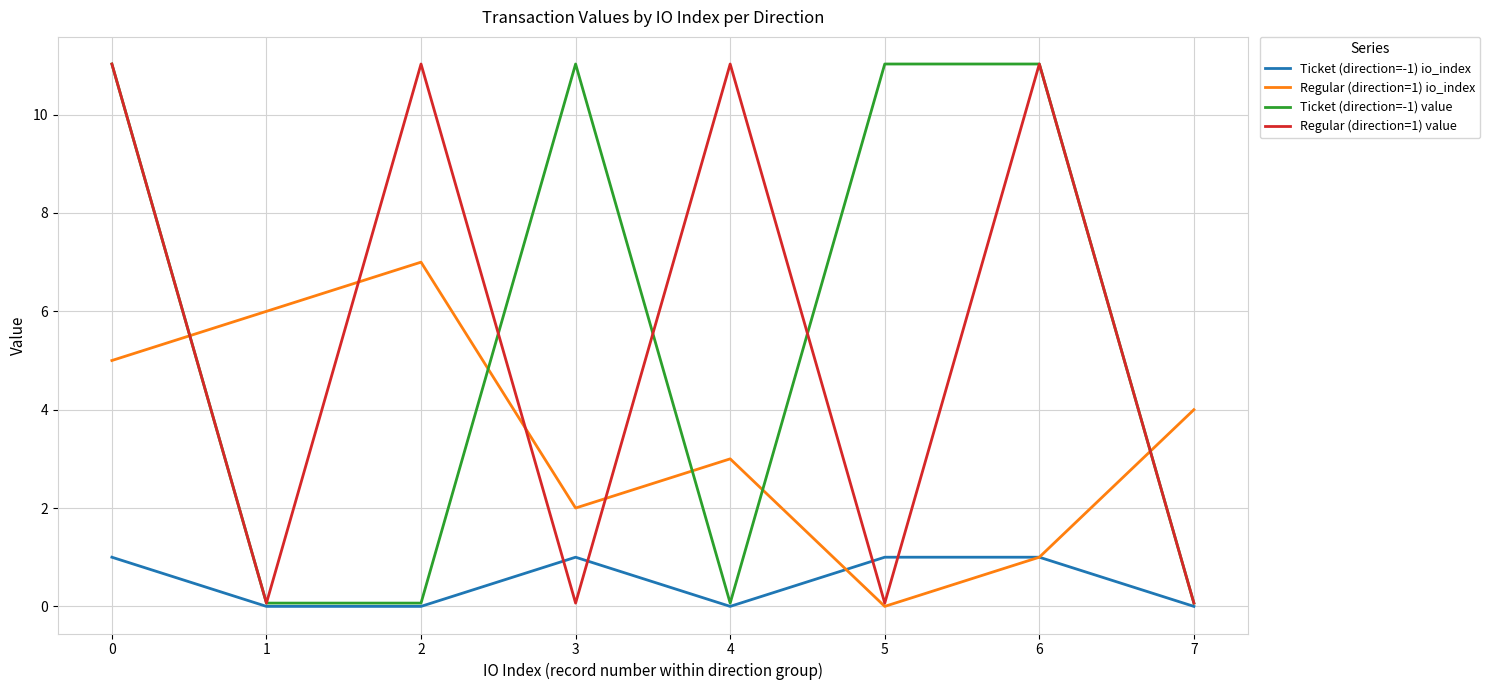

At which label does Regular (direction=1) io_index reach its minimum?

5